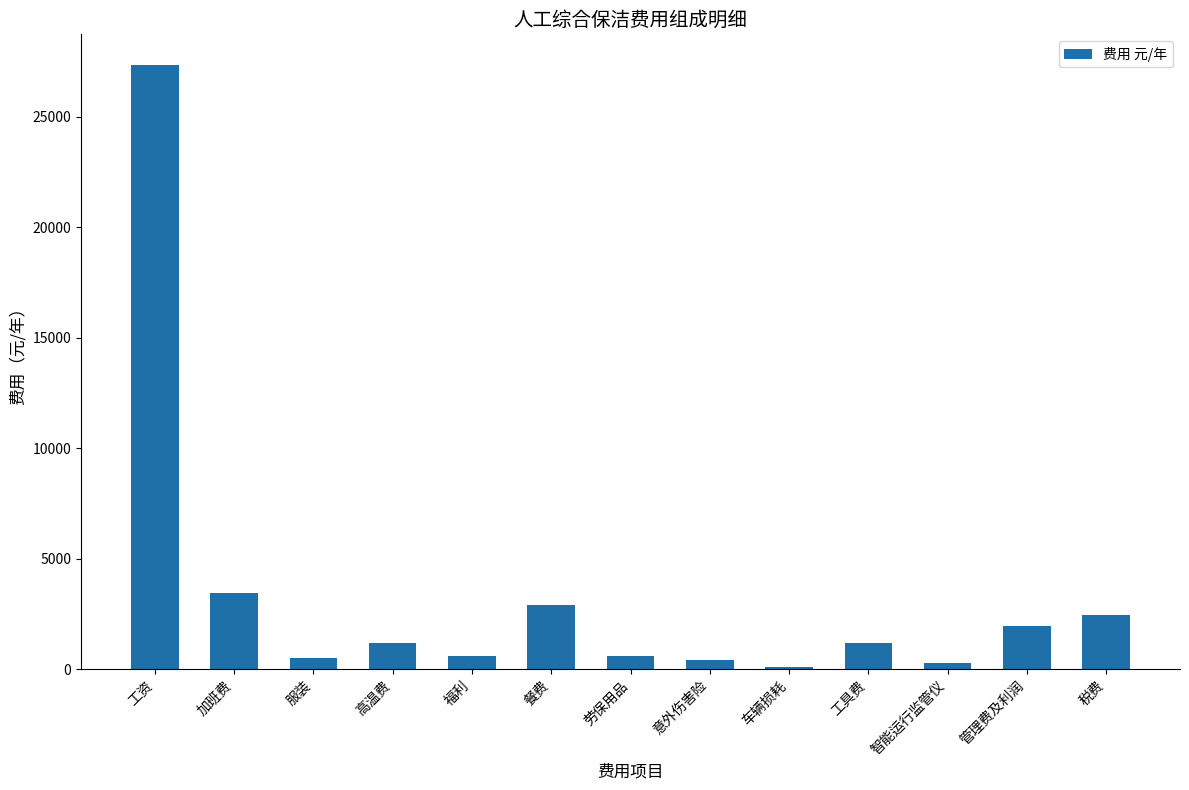

What is the change in value from 餐费 to 智能运行监管仪?

-2620.0